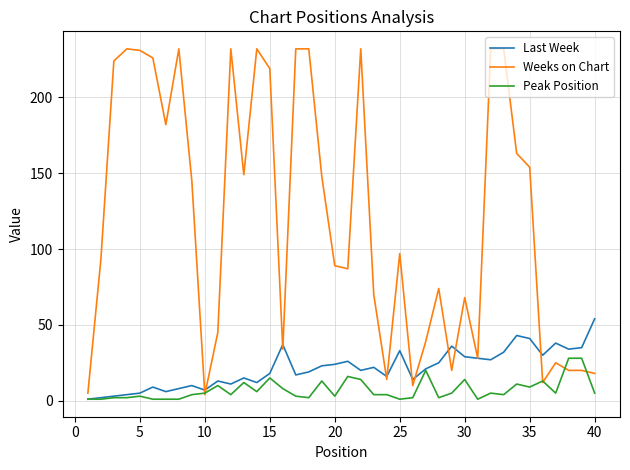

Which series has the largest total across all categories?

Weeks on Chart